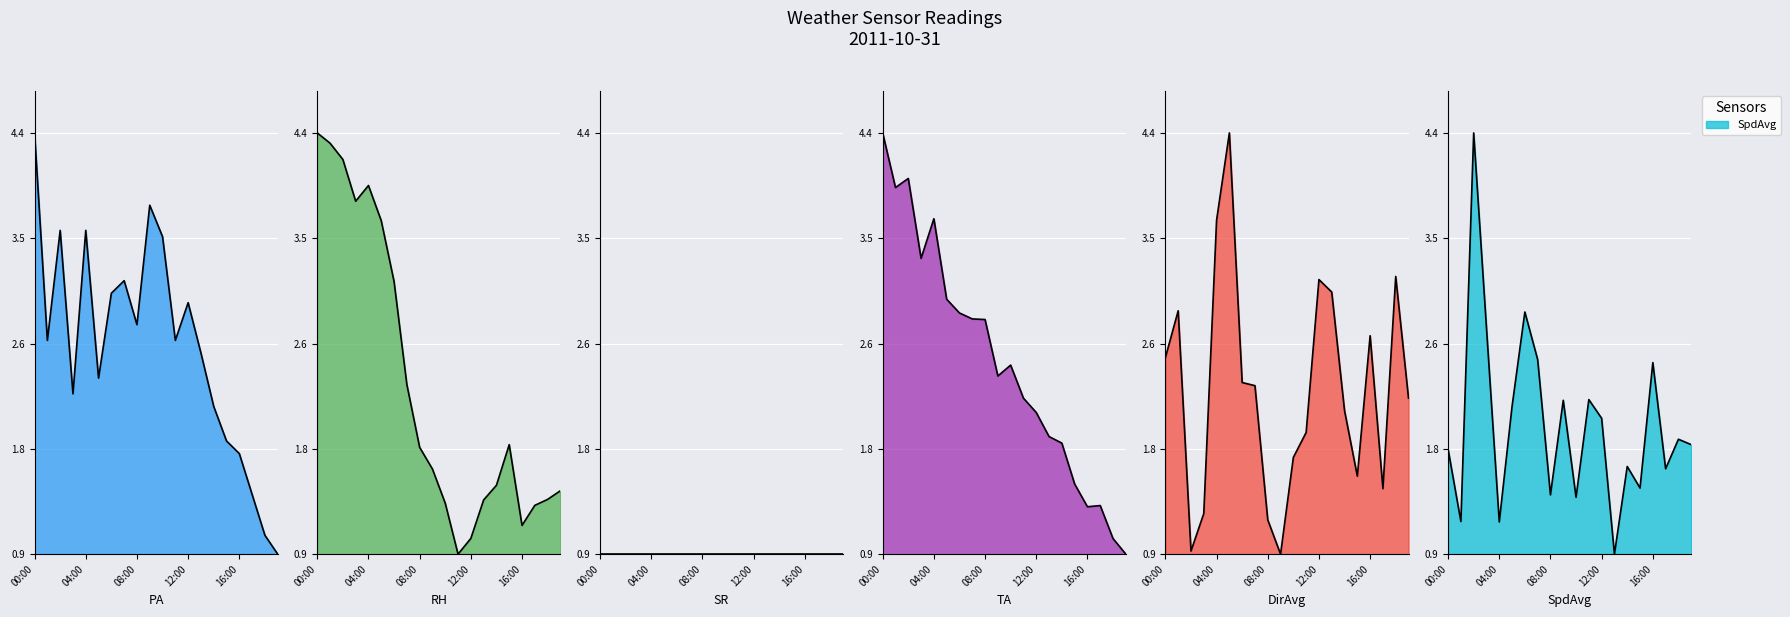

What position from the right is 19:00?

1